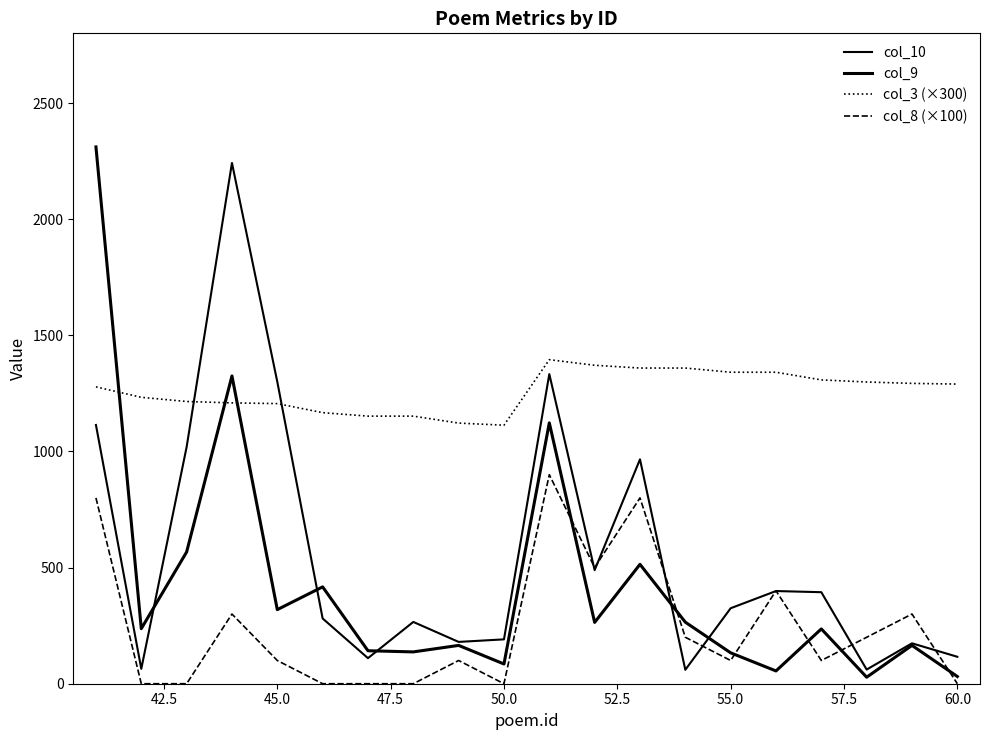

Is this an area chart (filled region under the line)?

No